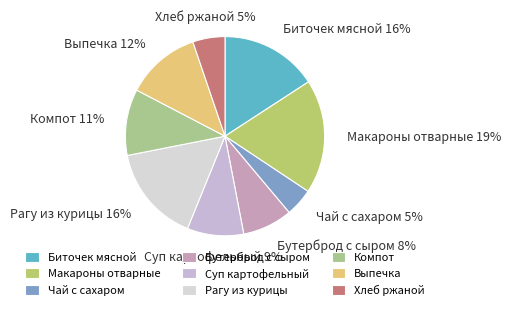

To the nearest percent, what is the difference between the Компот and Суп картофельный slice percentages?

2%